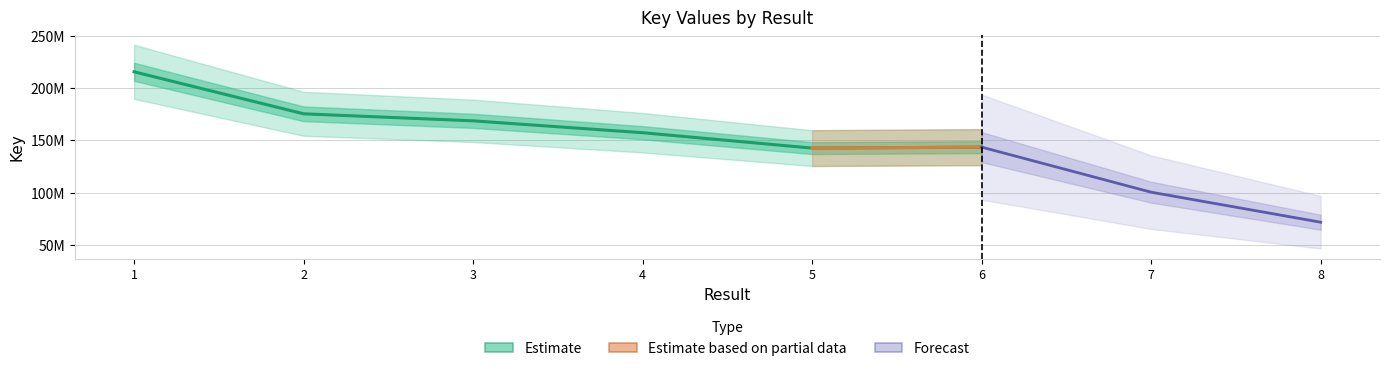

True or false: the data shows 41513609.1 at 4.

False